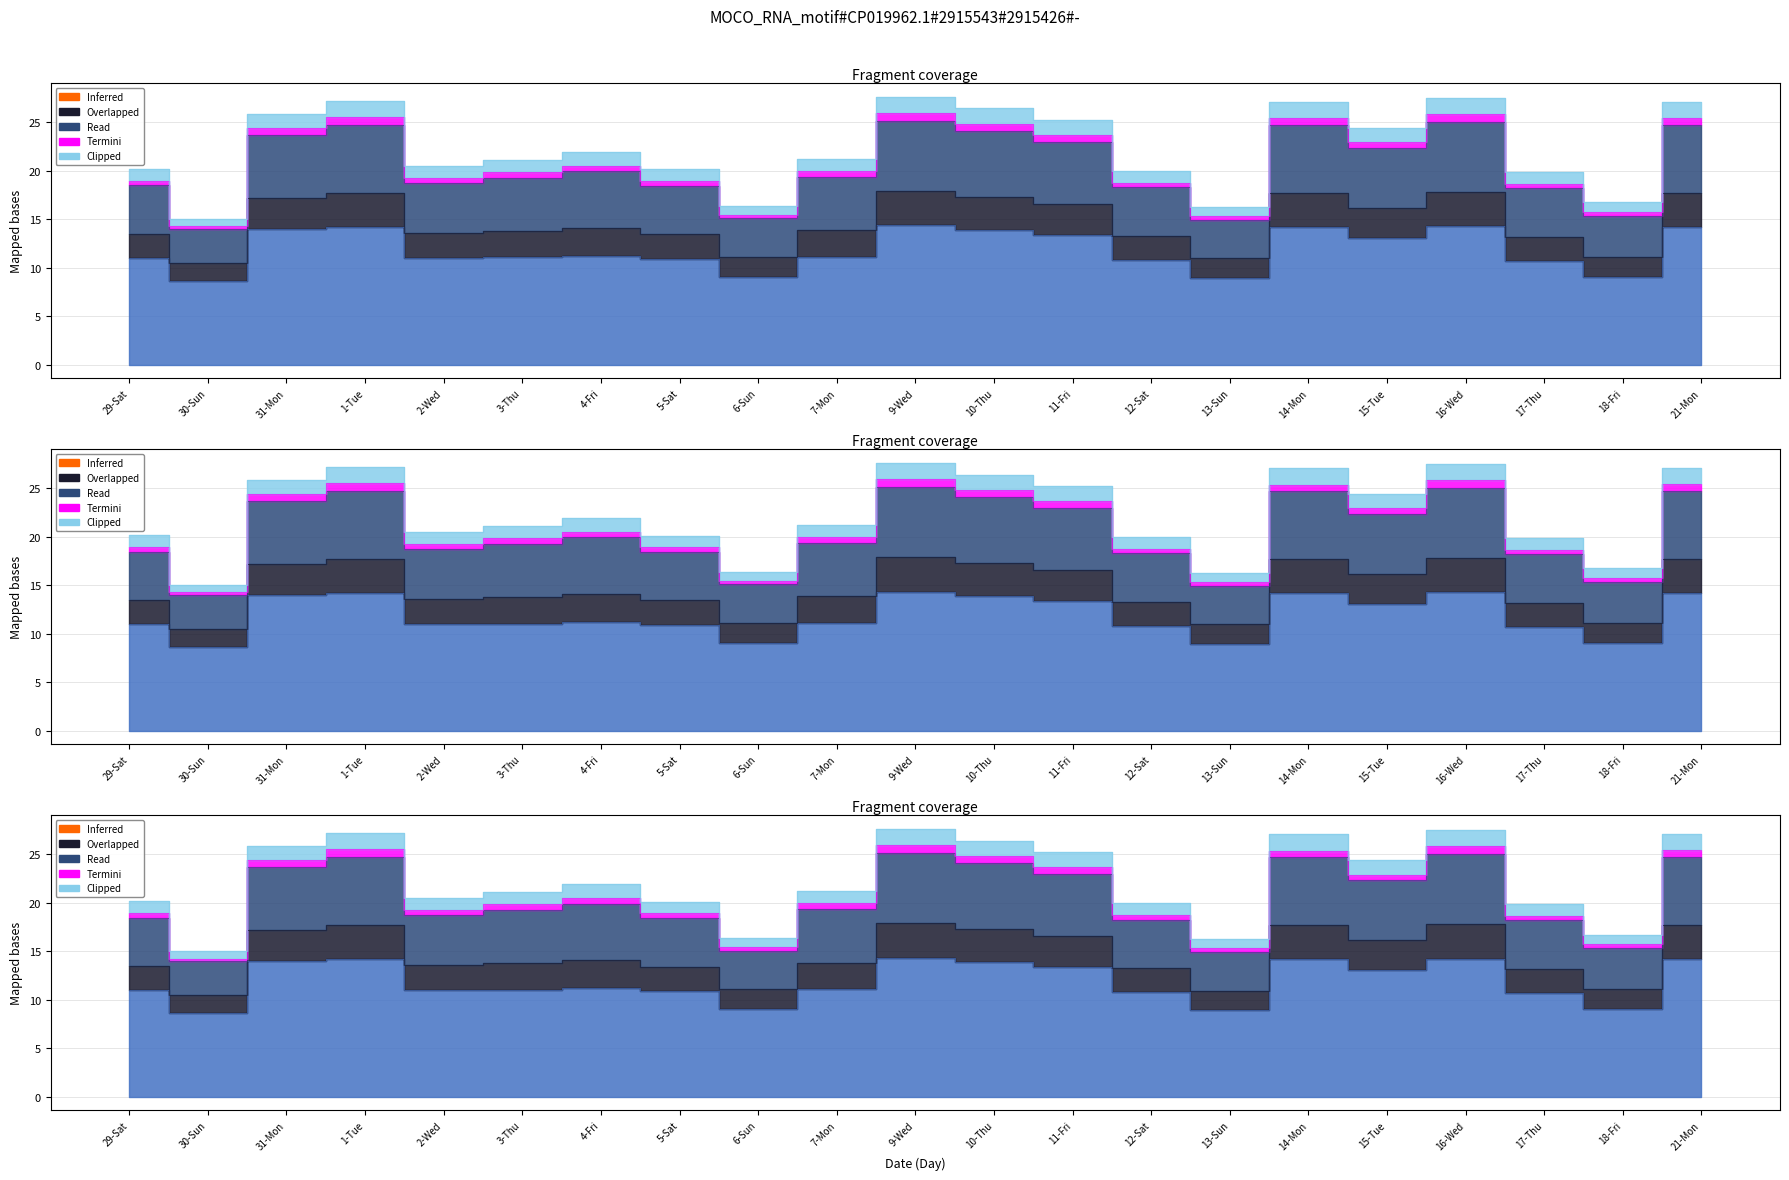

What position from the right is 30-Sun?

20